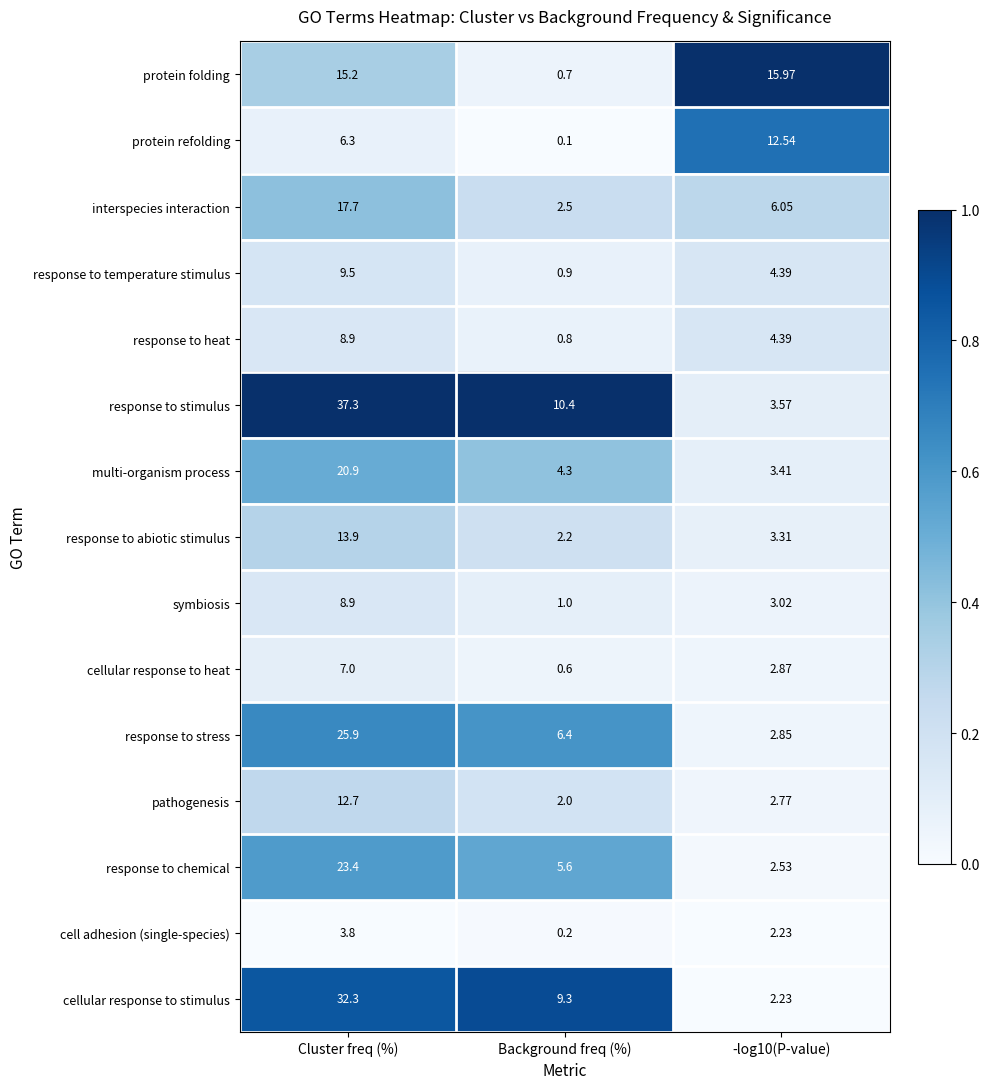

At which category is the sum across all series the highest?

Cluster freq (%)